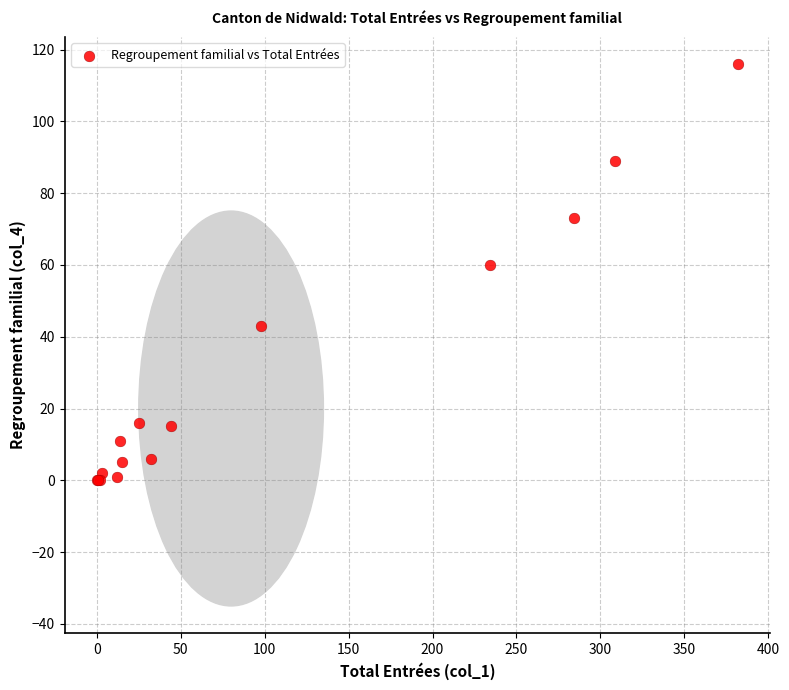

What Y value in the scatter plot is closest to 58?

60